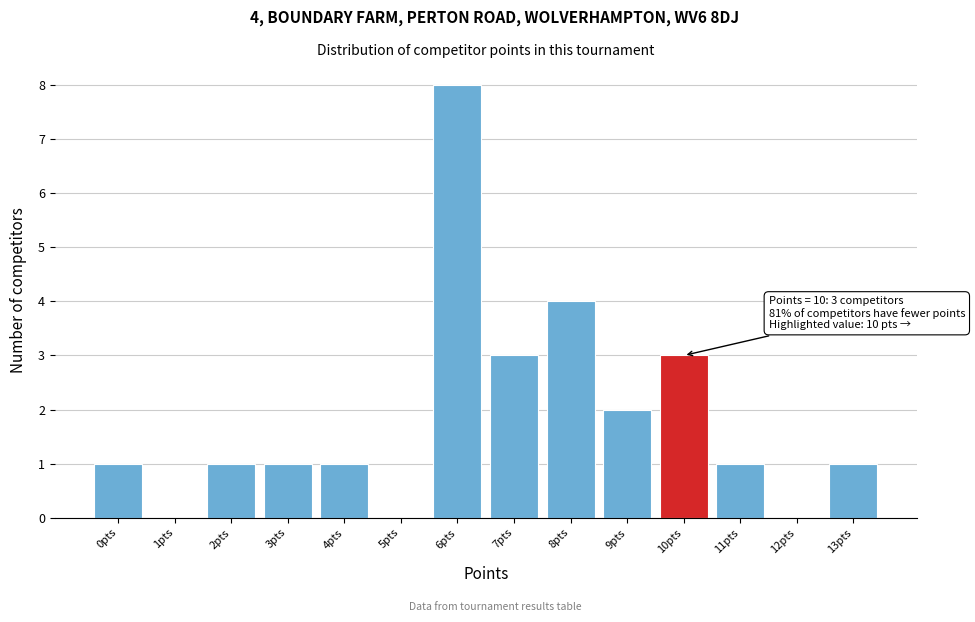

Reading left to right, extract all data points from this chart.

0pts=1	1pts=0	2pts=1	3pts=1	4pts=1	5pts=0	6pts=8	7pts=3	8pts=4	9pts=2	10pts=3	11pts=1	12pts=0	13pts=1